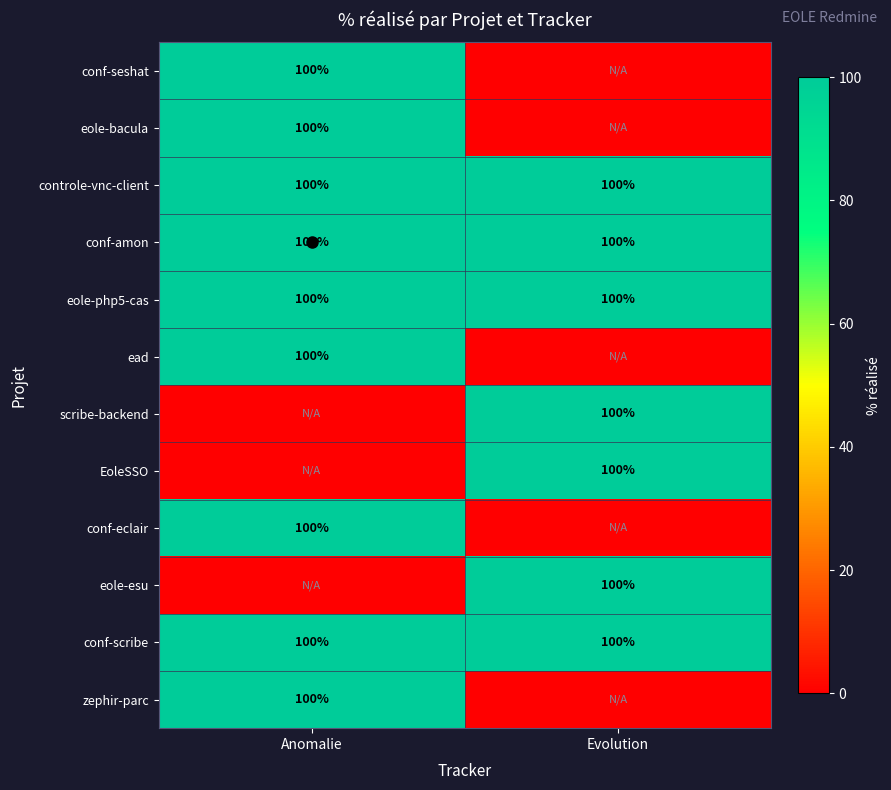

The value of eole-esu at Evolution is 174. True or false?

False